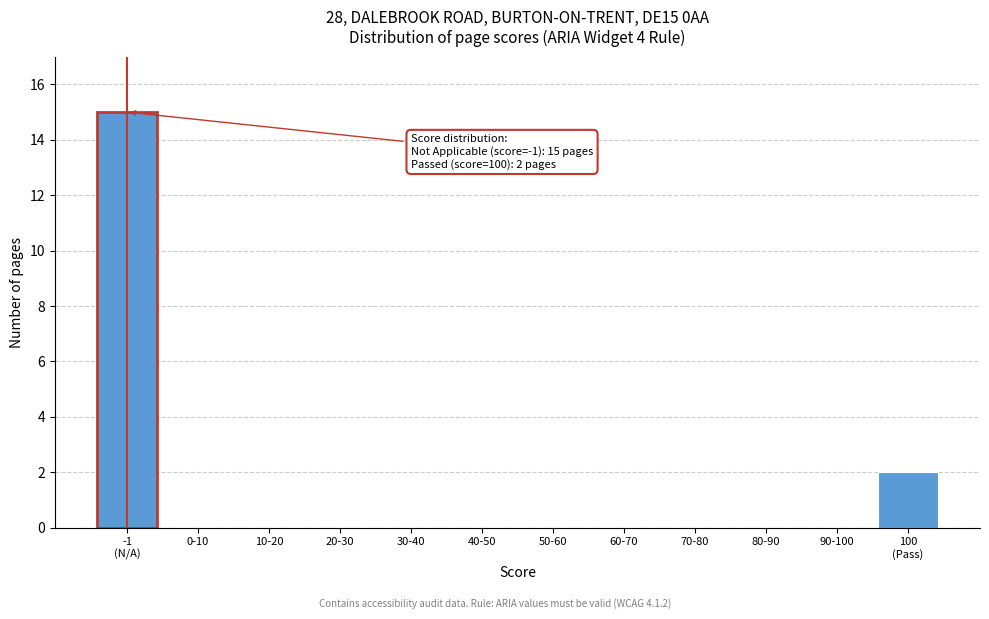

True or false: the data shows -8 at 60-70.

False